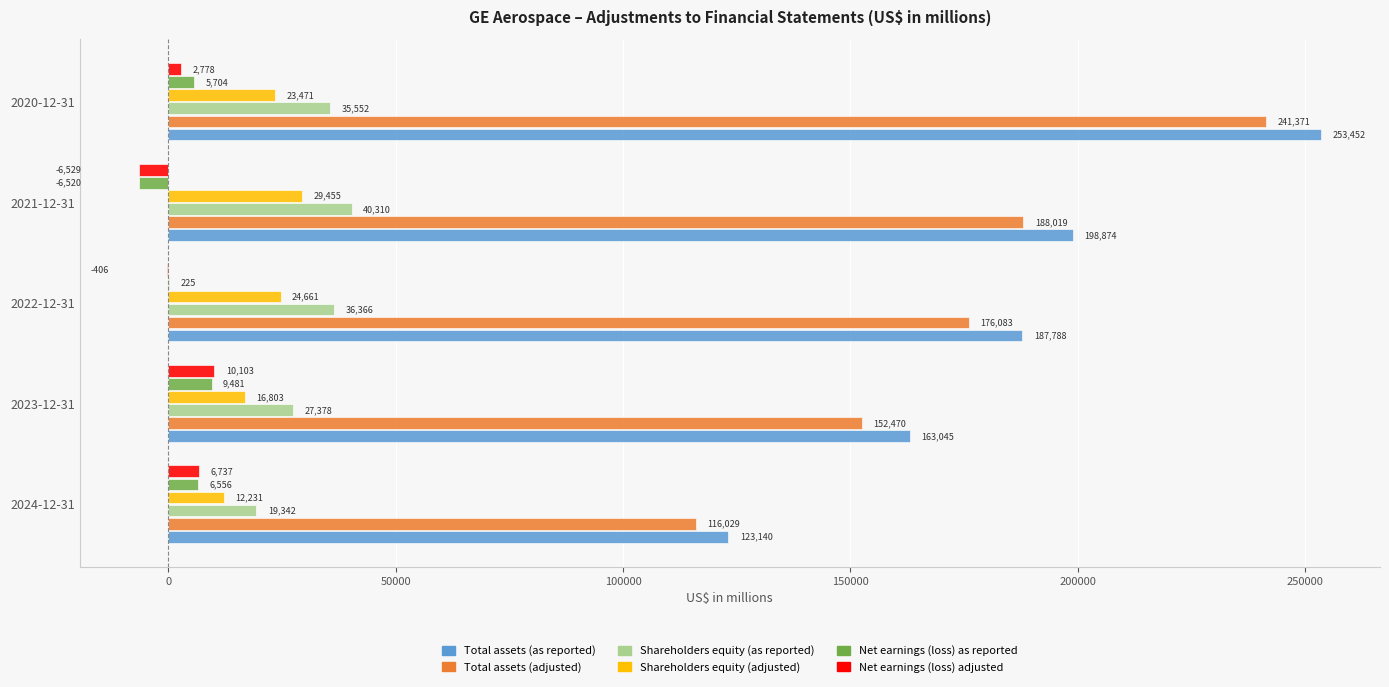

At which label is Total assets (as reported) closest to 188296?

2022-12-31